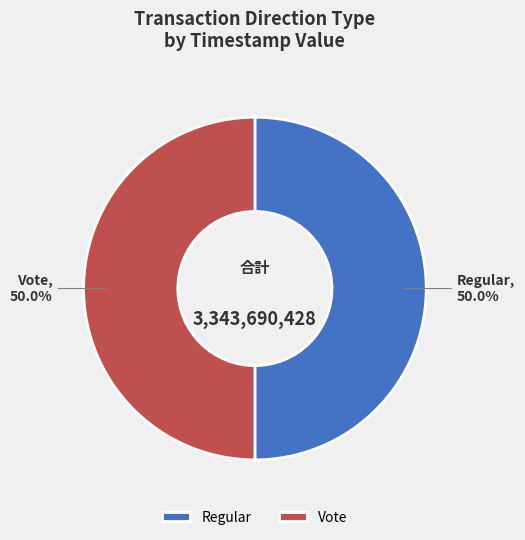

Combined, what portion of the pie is Vote and Regular?

100.0%